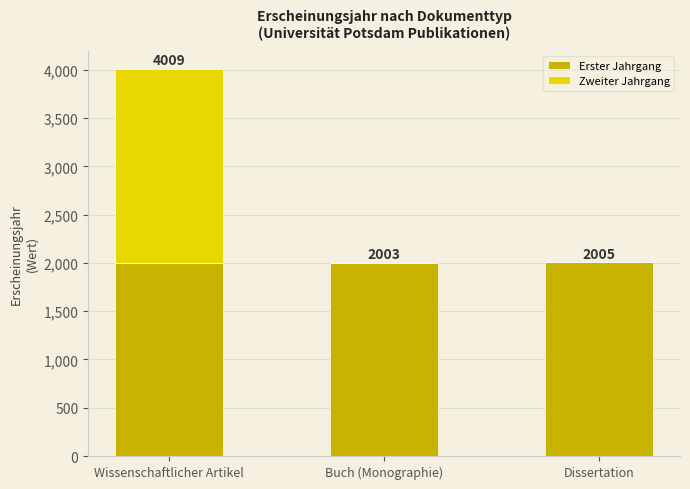

What is the sum of all Erster Jahrgang values?

6011